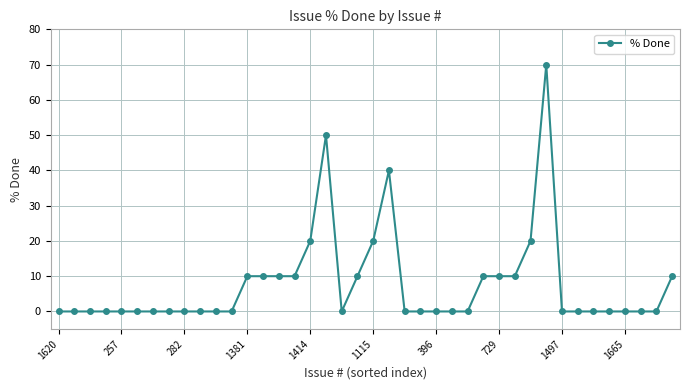

How many series are shown in this chart?

1